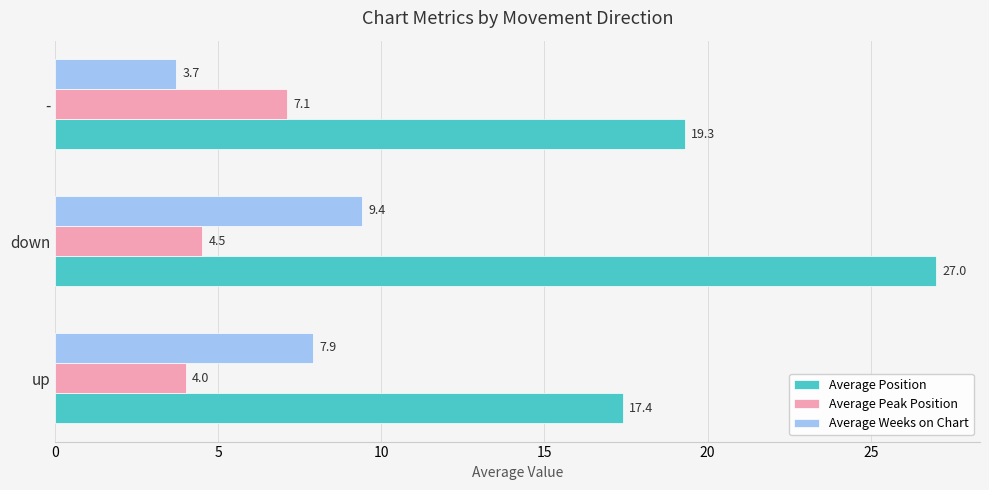

Which label corresponds to the smallest value in the chart?

-